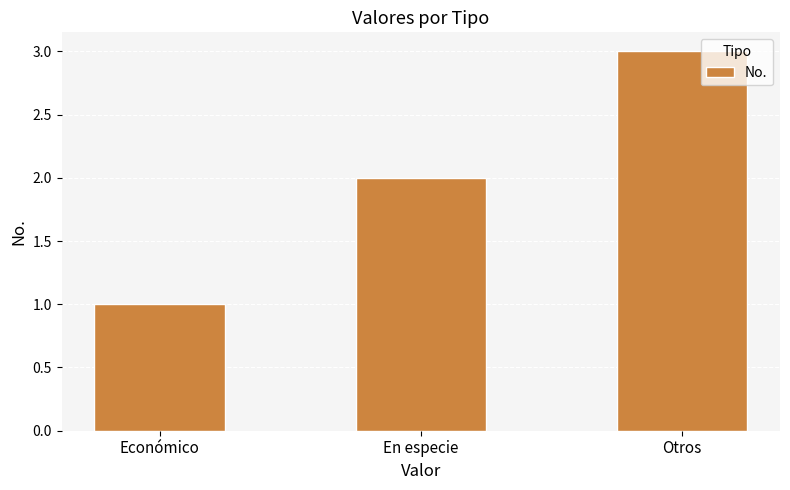

What is the ratio of the value at Económico to the value at Otros?

0.3